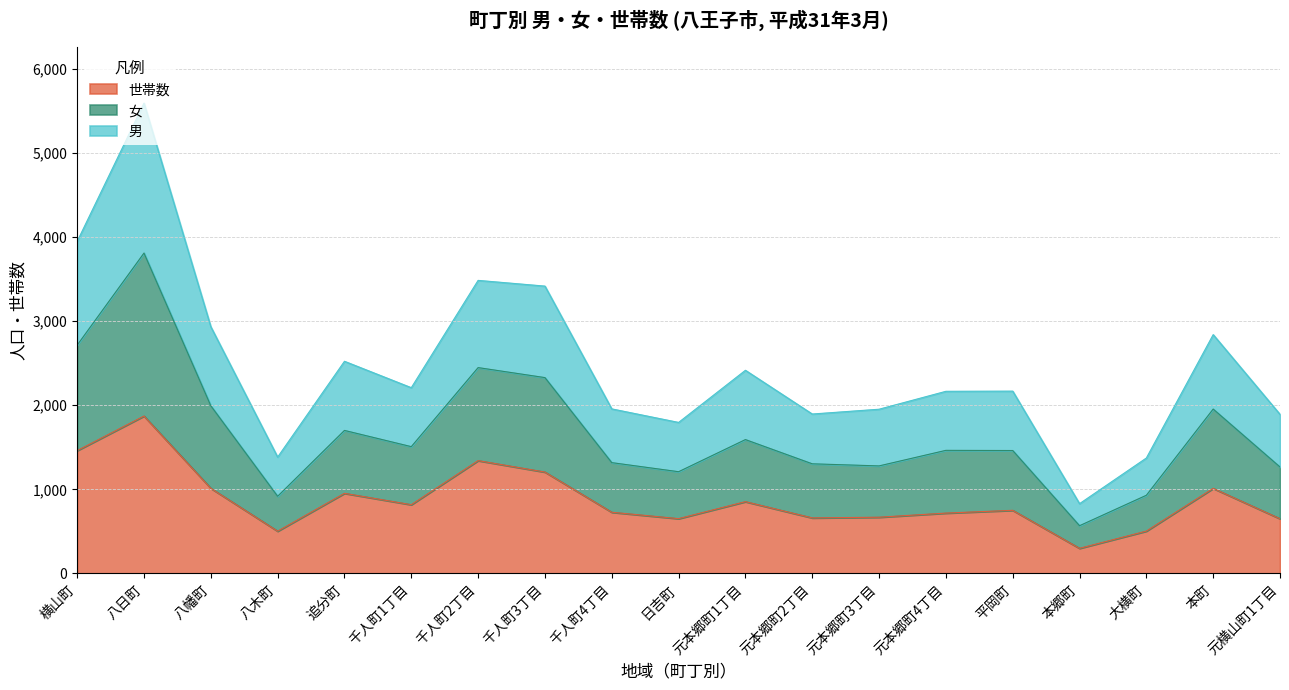

Reading right to left, list all the values displayed in this chart.

男: 1892	2840	1373	830	2168	2166	1953	1896	2416	1796	1957	3417	3485	2209	2523	1384	2934	5593	3948
女: 1266	1955	930	568	1462	1464	1279	1304	1592	1210	1318	2329	2448	1508	1701	918	1994	3810	2715
世帯数: 651	1012	504	299	751	718	669	661	854	652	728	1206	1342	818	953	503	1013	1872	1461